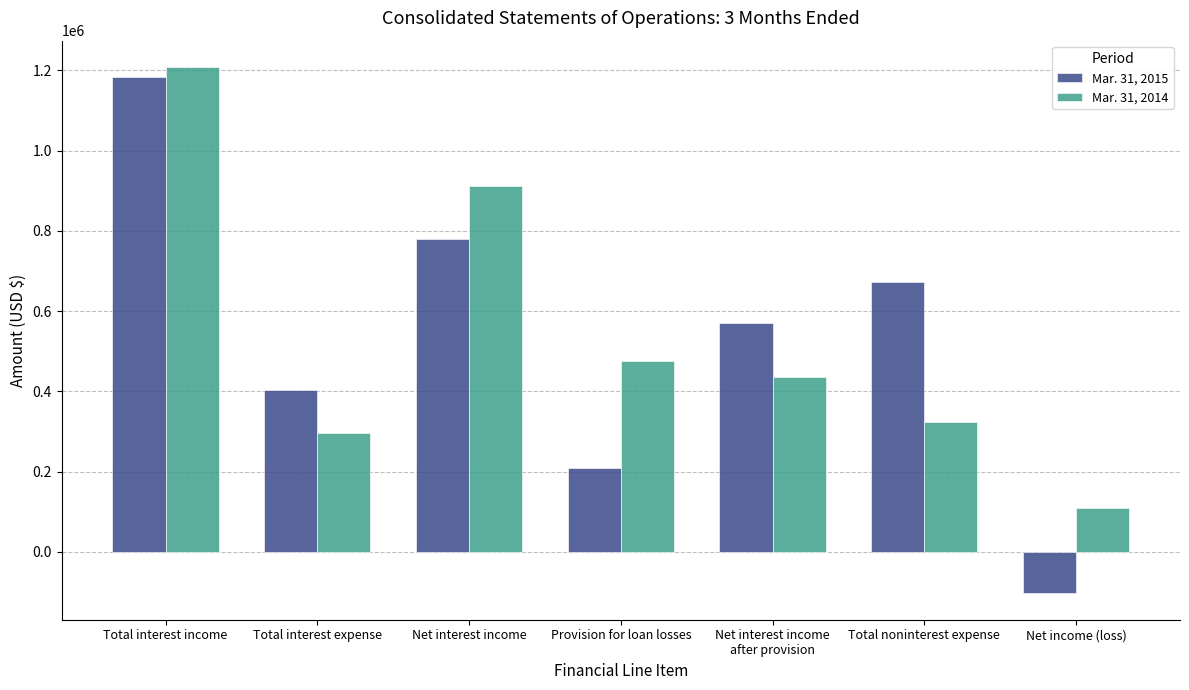

List the labels in order of Mar. 31, 2014 value, smallest first.

Net income (loss), Total interest expense, Total noninterest expense, Net interest income
after provision, Provision for loan losses, Net interest income, Total interest income